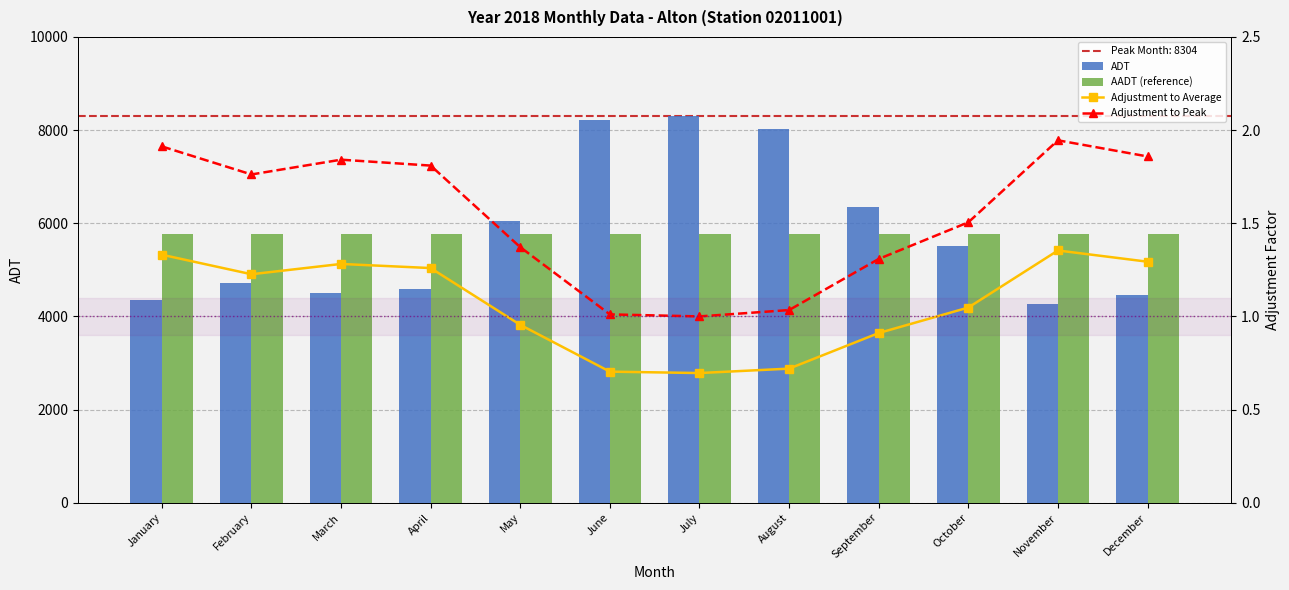

Reading left to right, extract all data points from this chart.

ADT: 4342.0	4713.0	4510.0	4589.0	6054.0	8215.0	8304.0	8030.0	6346.0	5517.0	4269.0	4468.0
AADT (reference): 5780.0	5780.0	5780.0	5780.0	5780.0	5780.0	5780.0	5780.0	5780.0	5780.0	5780.0	5780.0
Adjustment to Average: 1.3	1.2	1.3	1.3	1.0	0.7	0.7	0.7	0.9	1.0	1.4	1.3
Adjustment to Peak: 1.9	1.8	1.8	1.8	1.4	1.0	1.0	1.0	1.3	1.5	1.9	1.9